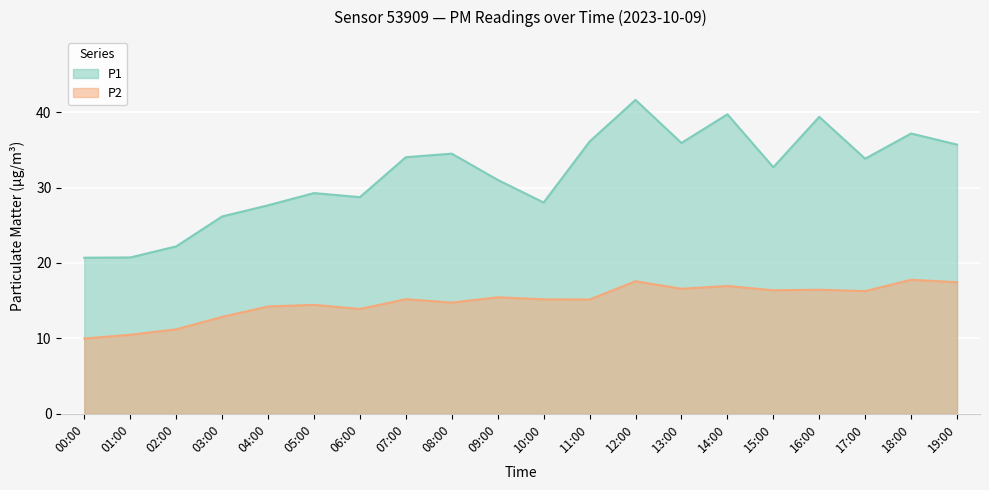

How many data points in P1 are above 33?

10